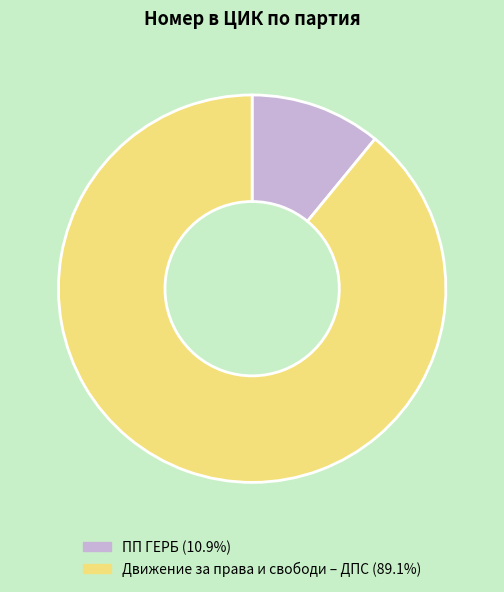

What is the largest slice in the pie chart?

Движение за права и свободи – ДПС